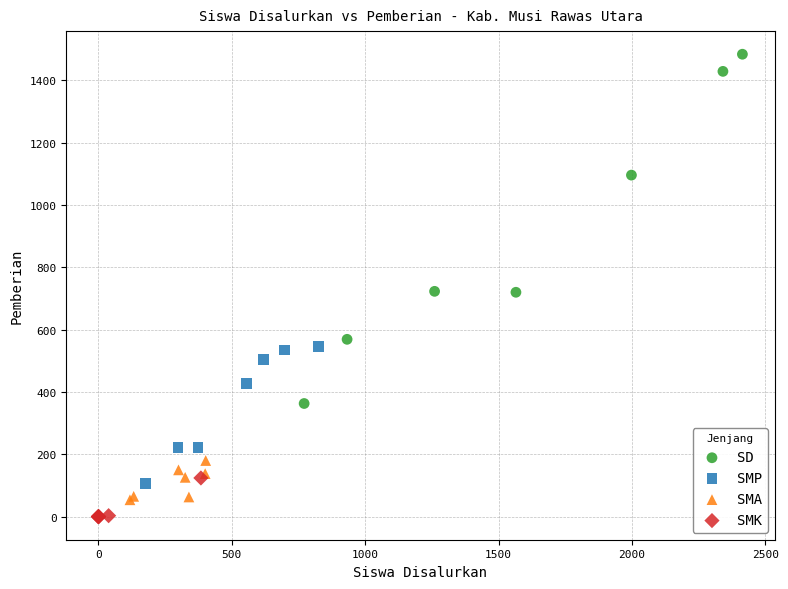

What are all the series names shown in the legend?

SD, SMP, SMA, SMK